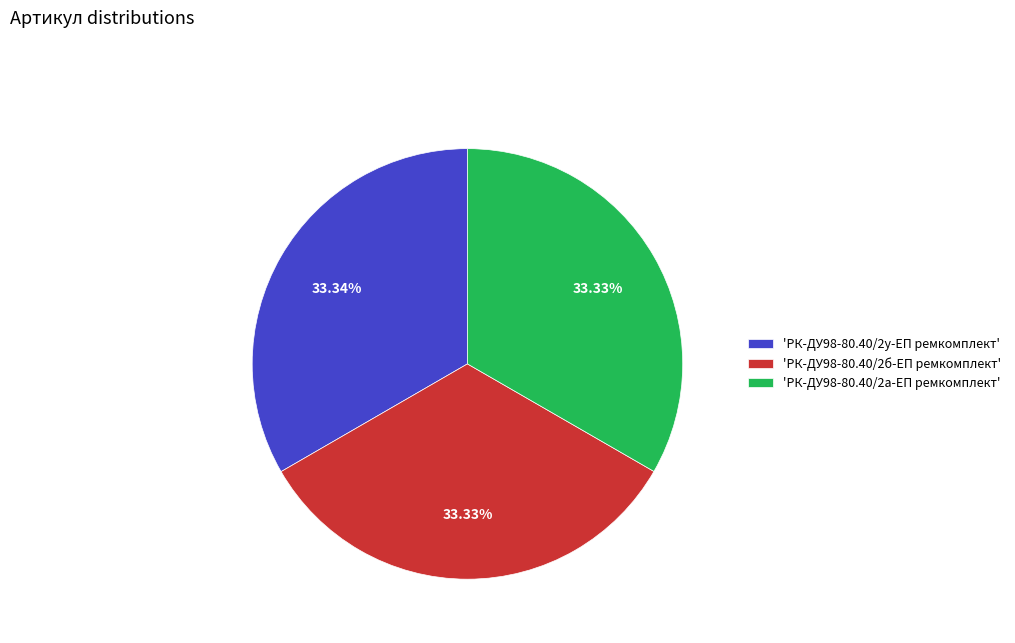

What is the ratio of the value at 'РК-ДУ98-80.40/2б-ЕП ремкомплект' to the value at 'РК-ДУ98-80.40/2а-ЕП ремкомплект'?

1.0